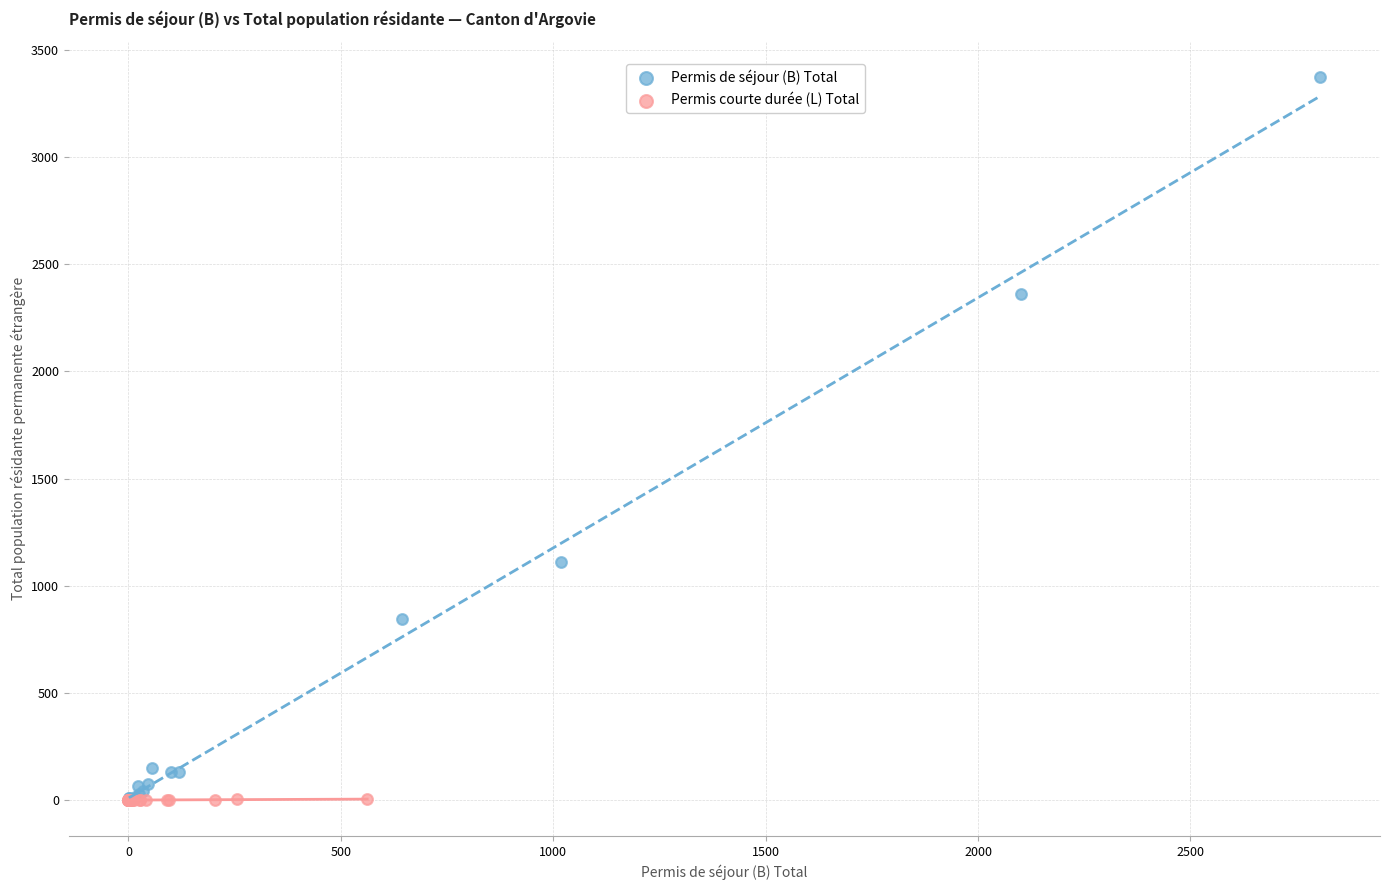

Which series reaches the maximum Y coordinate?

Permis de séjour (B) Total